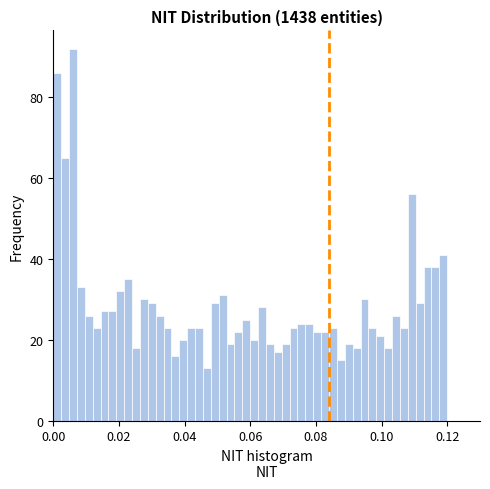

Read against the x-axis, roughly where is the centre of the tallest bar?

0.006